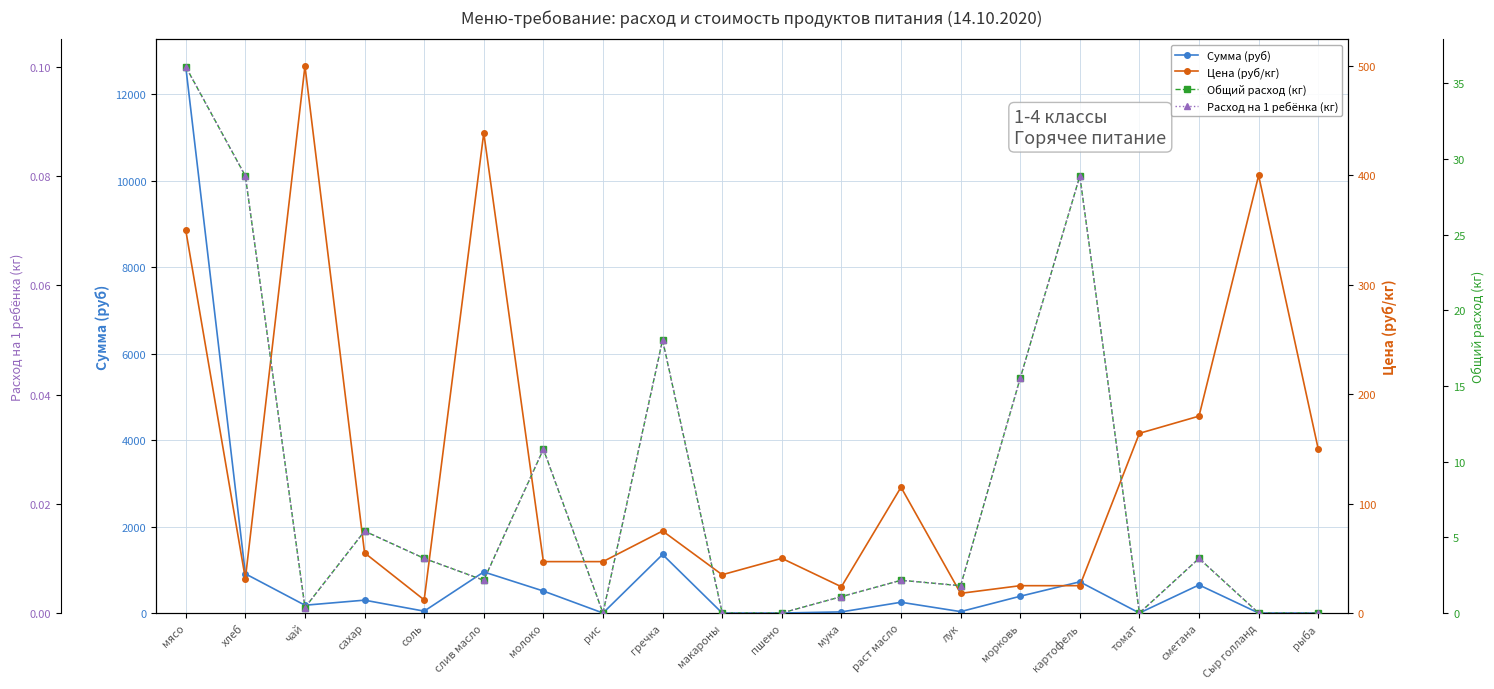

At which label does Расход на 1 ребёнка (кг) reach its minimum?

рис